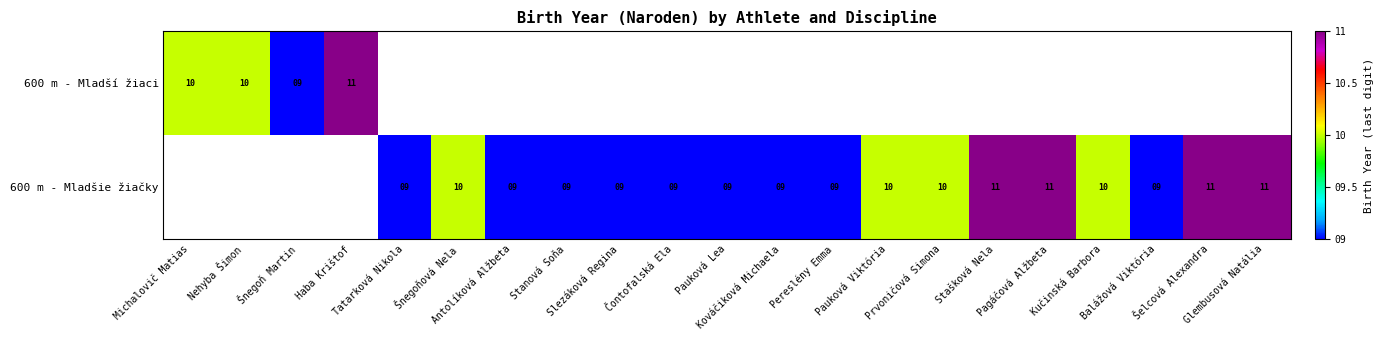

At how many categories does at least one series exceed 9?

11